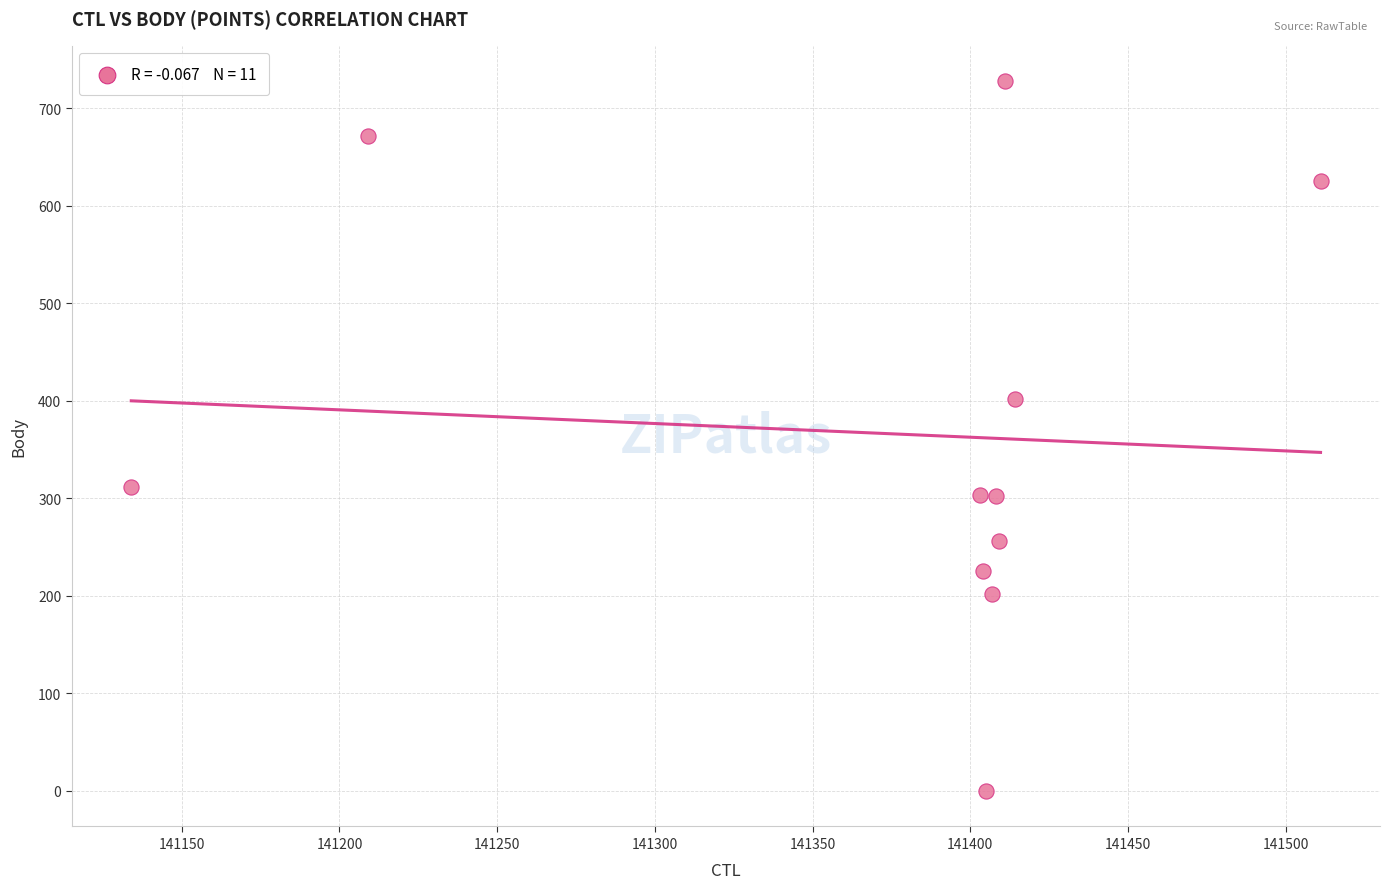

What Y value in the scatter plot is closest to 364?

402